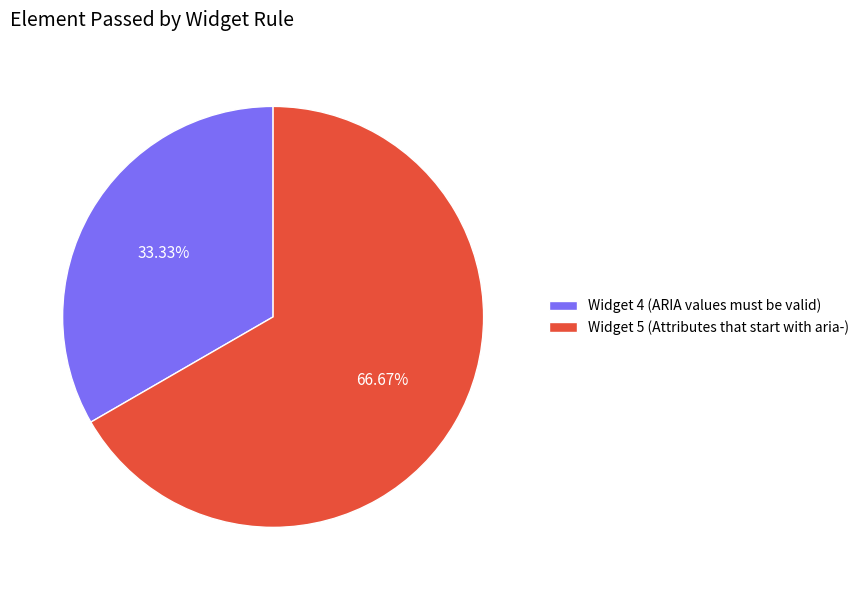

Do Widget 5 (Attributes that start with aria-) and Widget 4 (ARIA values must be valid) together represent more than half of the pie?

Yes